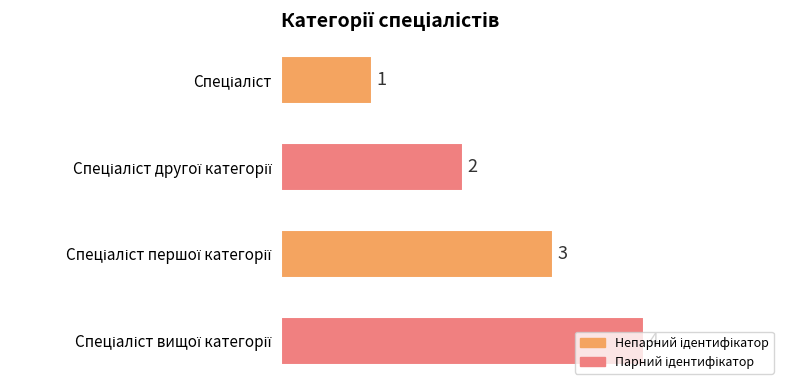

How many values are between 2 and 4?

3